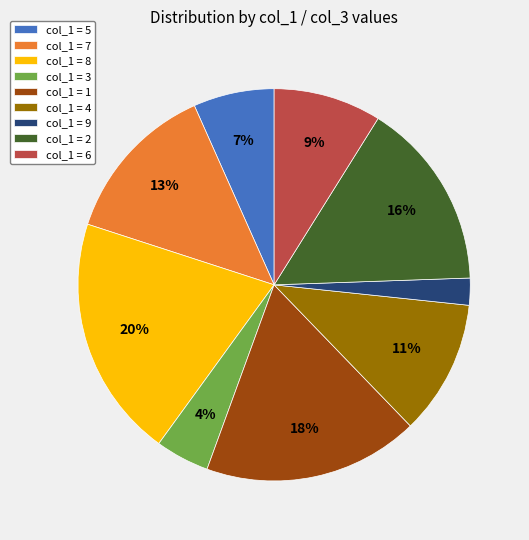

To the nearest percent, what is the average slice percentage?

11%